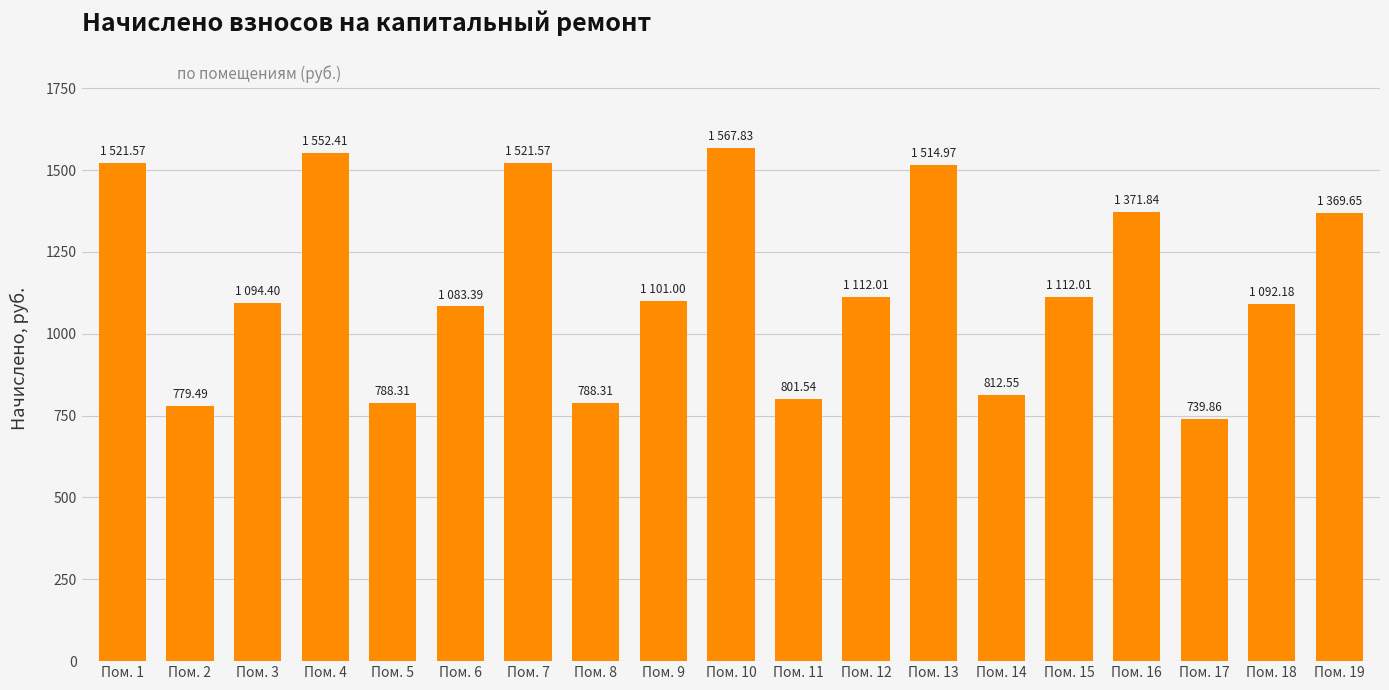

What is the change in value from Пом. 6 to Пом. 10?

+484.4